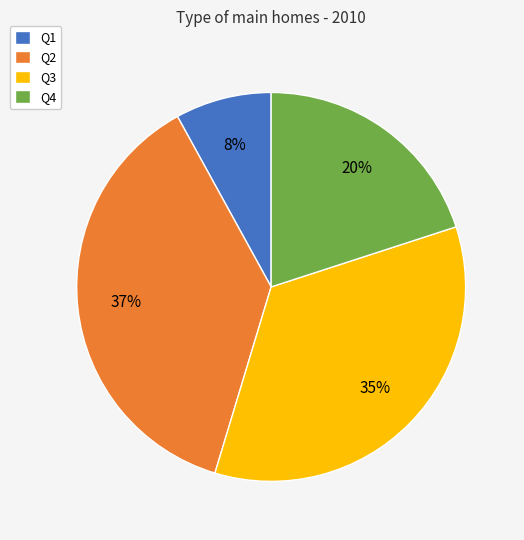

Is it true that Q2 is 37% of the pie?

True